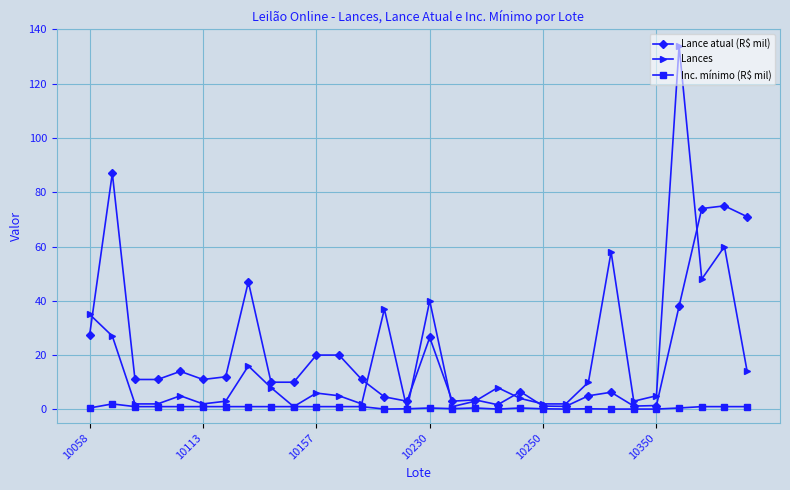

What are all the series names shown in the legend?

Lance atual (R$ mil), Lances, Inc. mínimo (R$ mil)